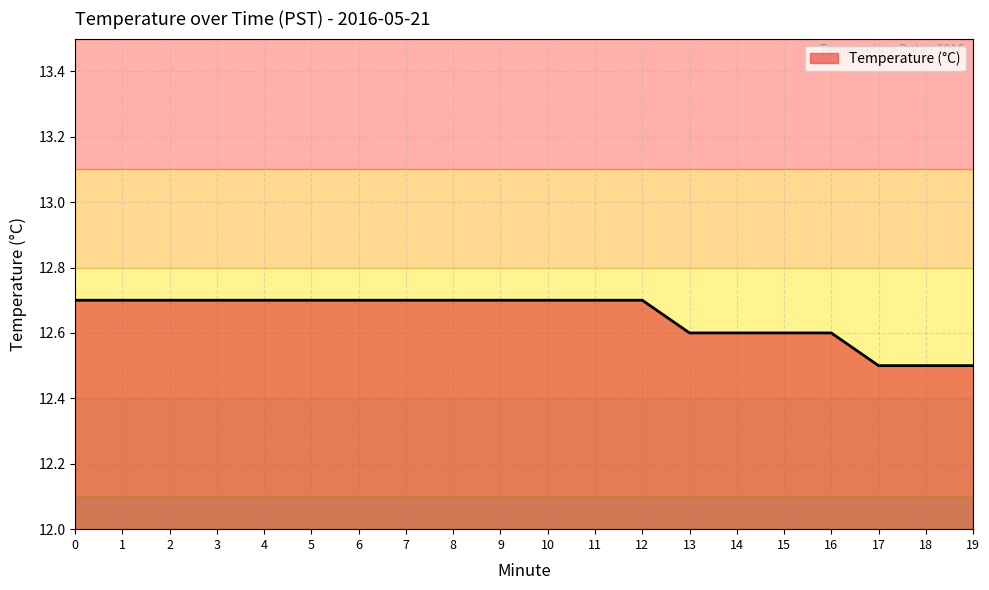

What is the change in value from 11 to 19?

-0.2